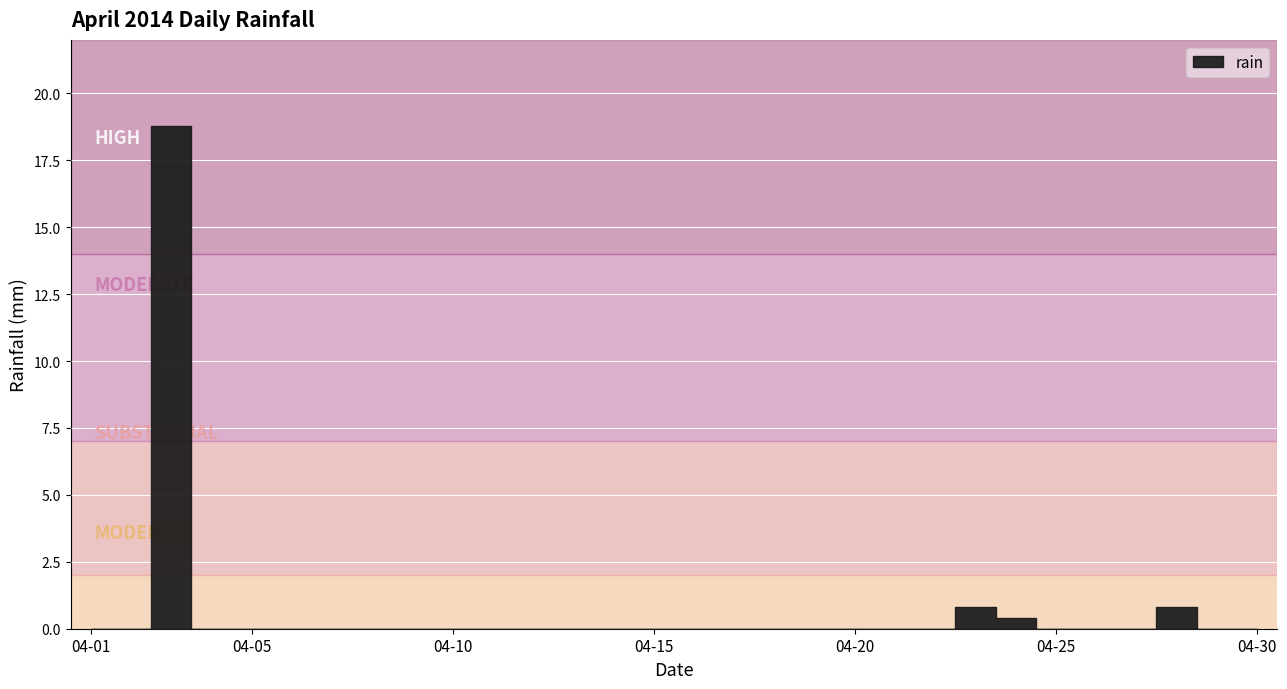

True or false: there are more than 1 points higher than both neighbors.

True